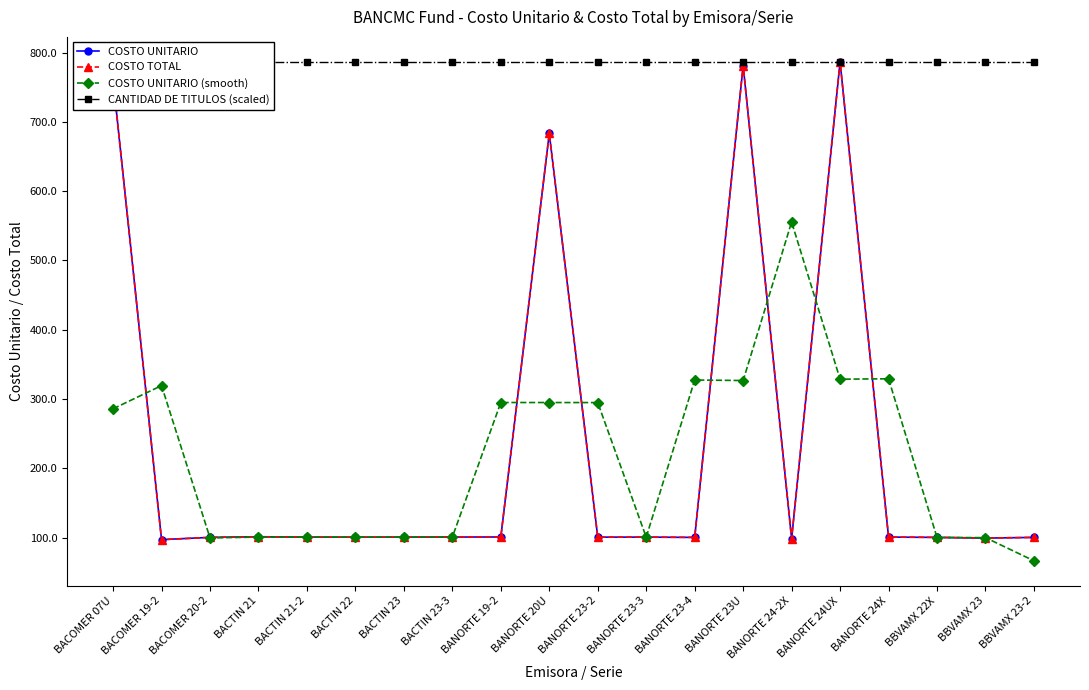

True or false: COSTO UNITARIO (smooth) has more than 0 points higher than both neighbors.

True